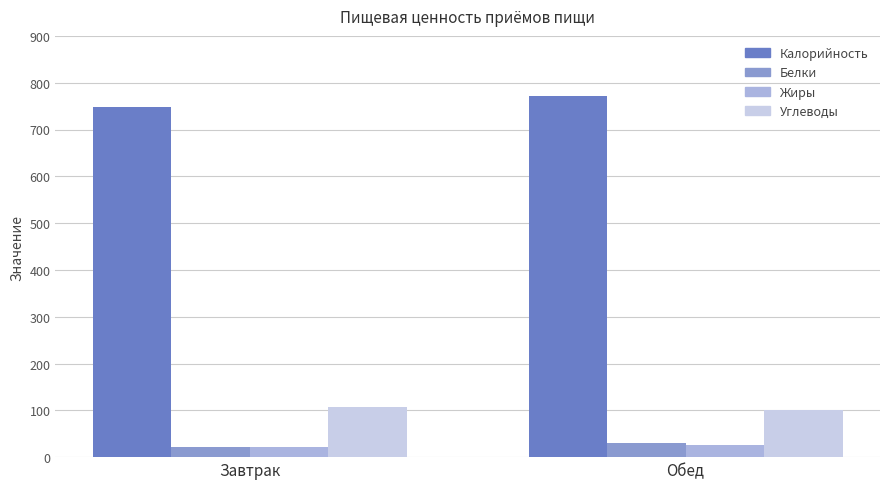

How many data points in Белки are above 31?

1